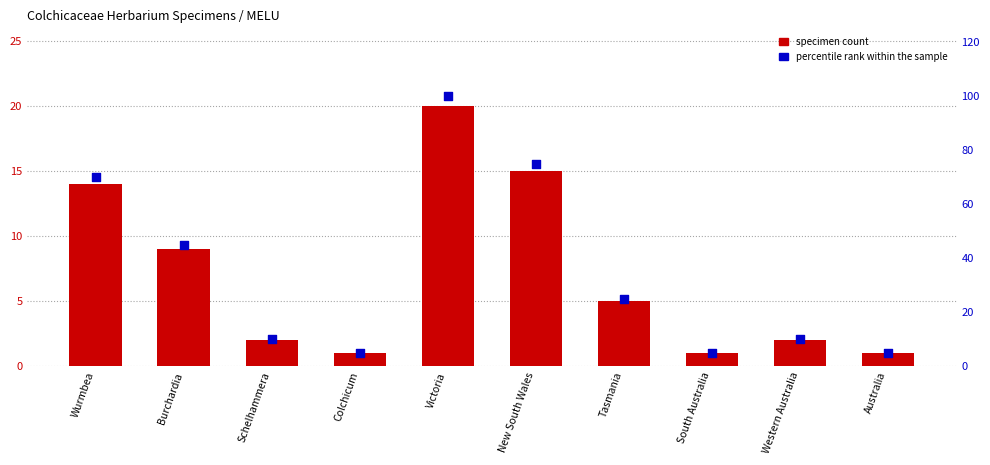

Which series contains the lowest Y value?

specimen count